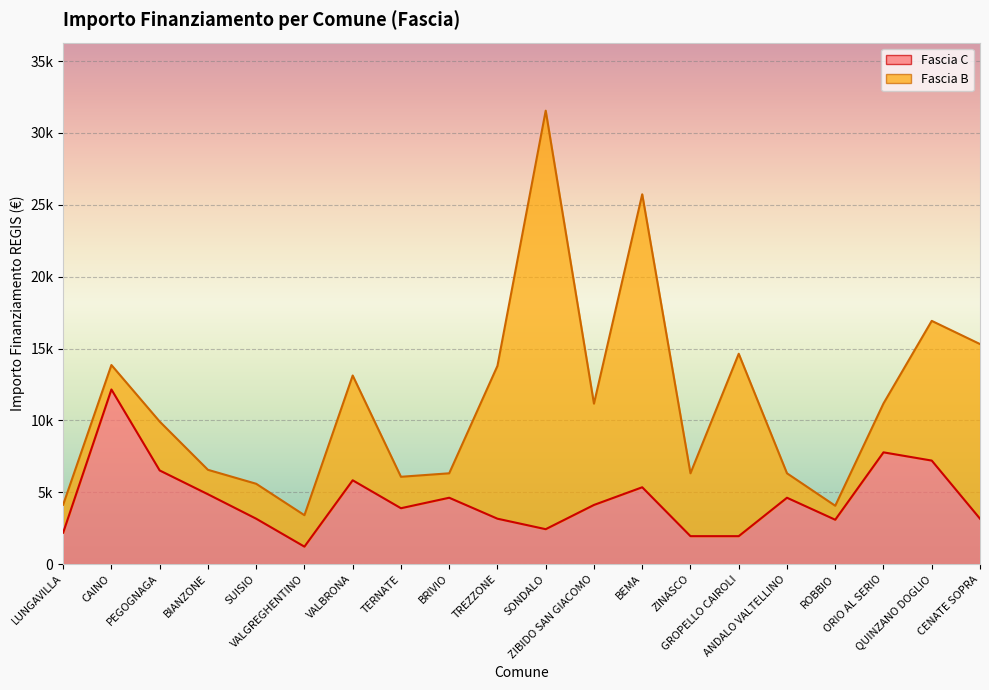

Reading left to right, extract all data points from this chart.

2187	12150	6517	4860	3159	1215	5832	3888	4617	3159	2430	4116	5346	1944	1944	4617	3087	7776	7203	3159